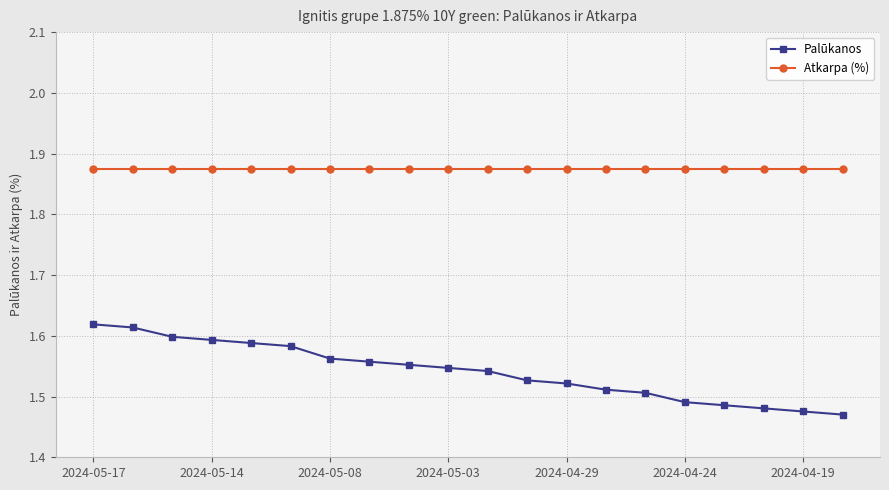

True or false: Palūkanos and Atkarpa (%) cross at least once.

False